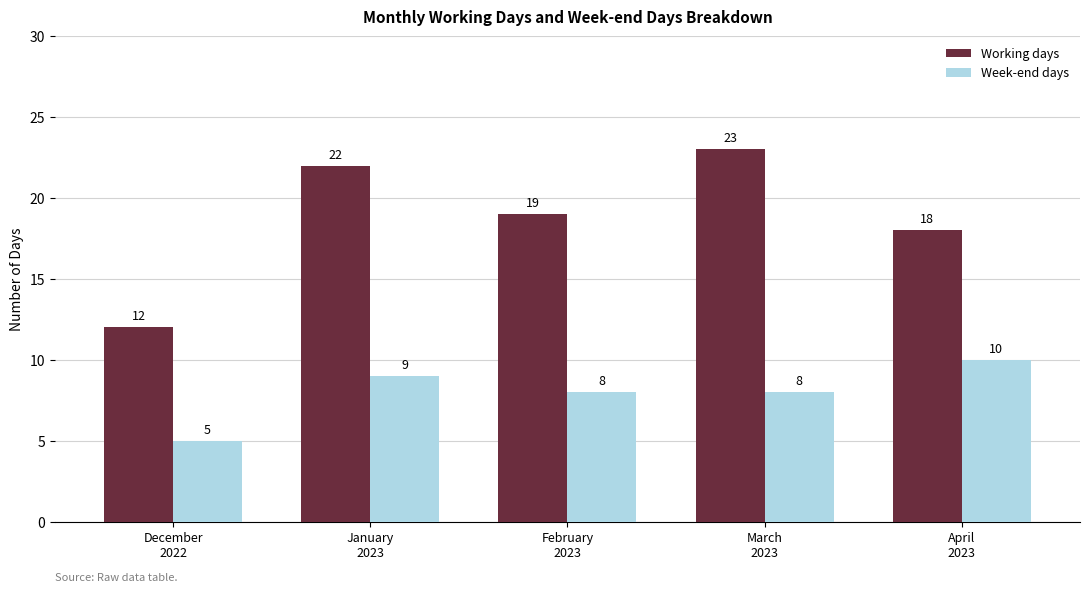

Rank the series by their maximum value, from lowest to highest.

Week-end days, Working days